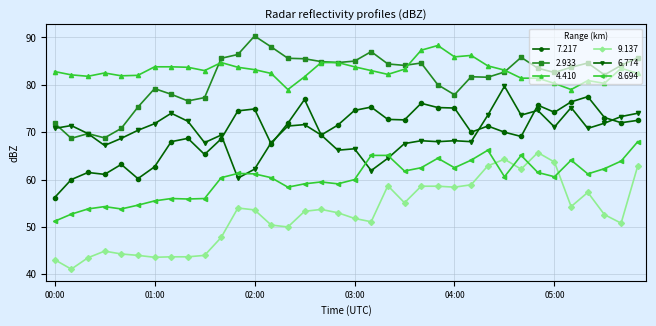

True or false: 2.933 has more than 2 points higher than both neighbors.

True